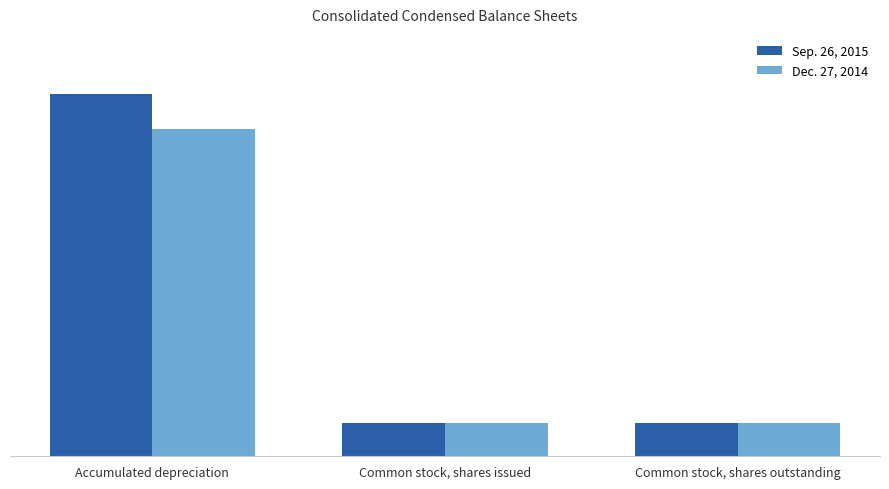

What is the difference between the highest and lowest values at Accumulated depreciation?

4934